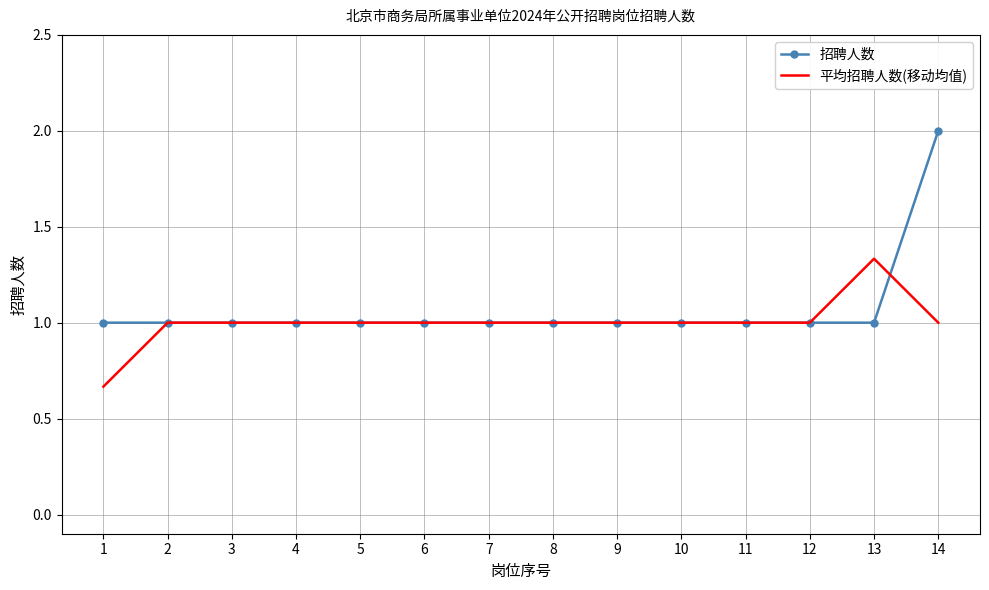

Which series has the largest range (max minus min)?

招聘人数